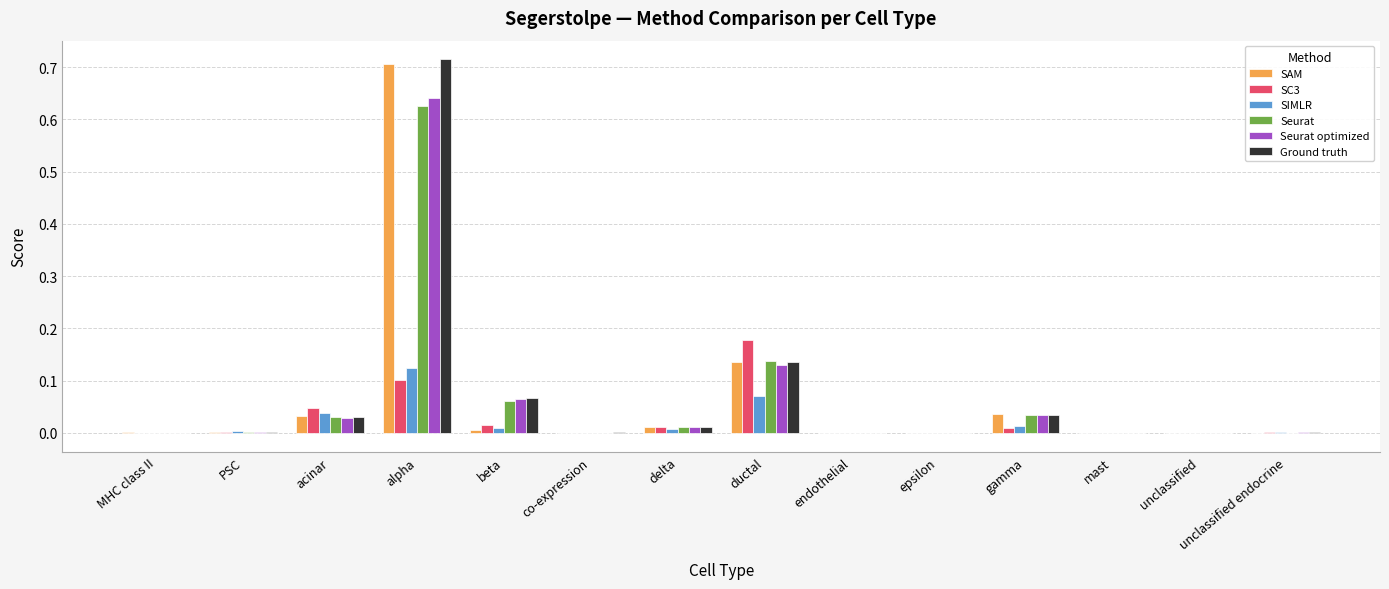

Is the value of Seurat at acinar greater than the value of SIMLR at unclassified endocrine?

Yes